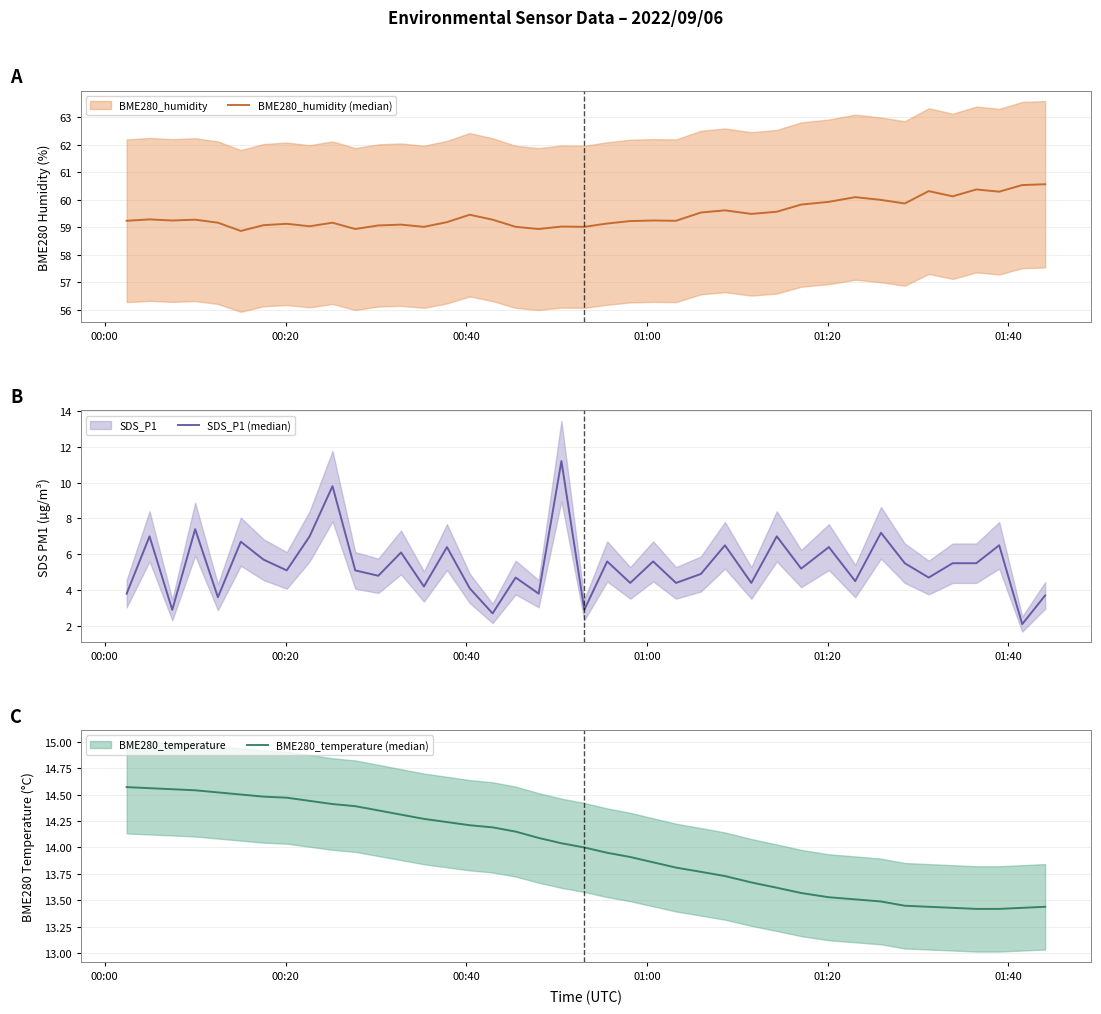

Rank the series by their maximum value, from highest to lowest.

BME280_humidity (median), BME280_temperature (median), SDS_P1 (median)